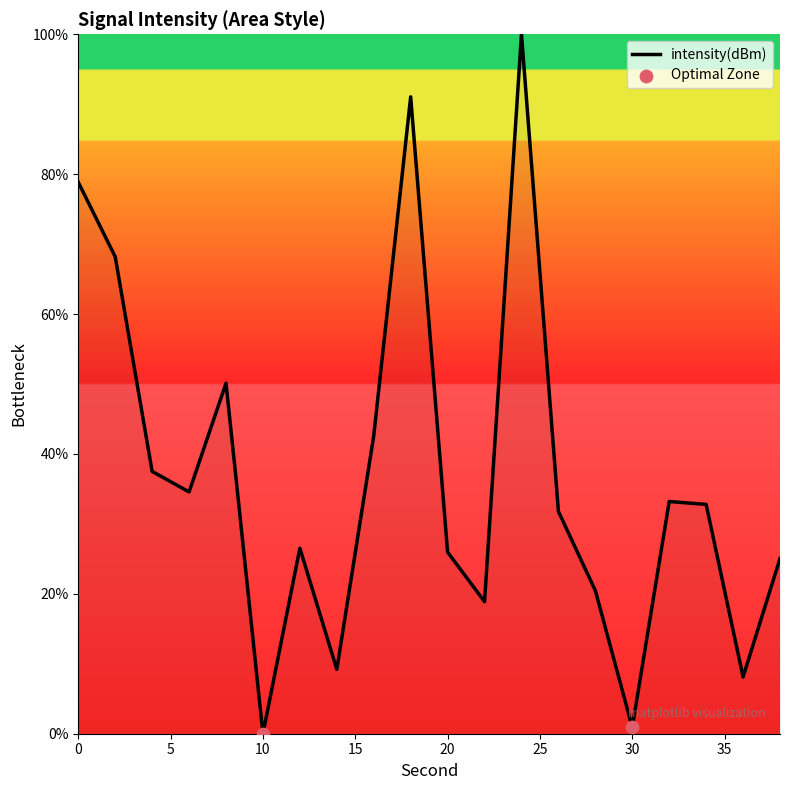

Is this an area chart (filled region under the line)?

Yes